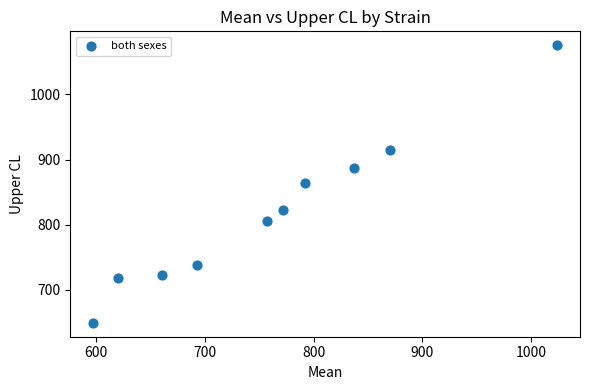

What is the average Y value?

819.7